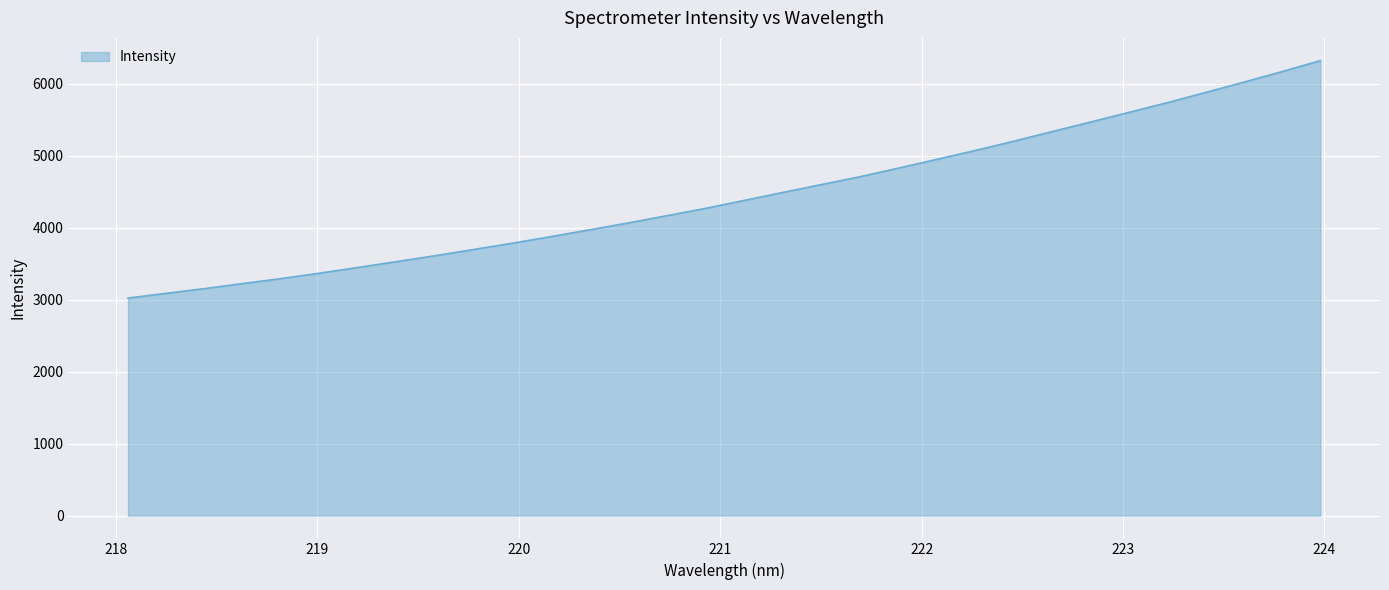

What is the smallest value displayed?

3023.3